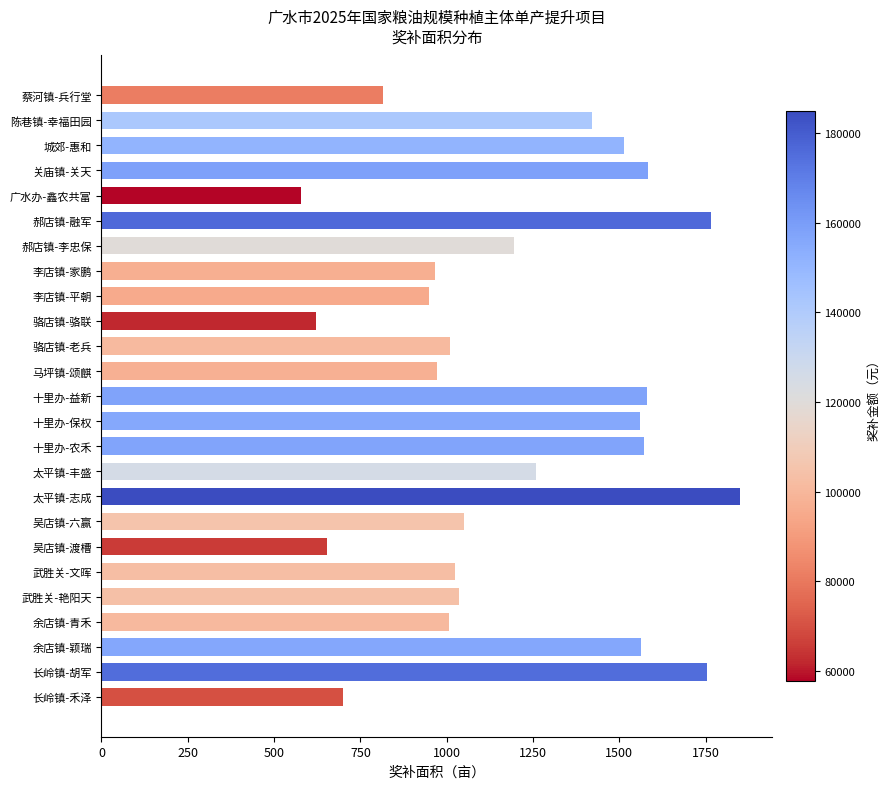

What is the approximate value at 骆店镇-骆联, to the nearest 10?

620